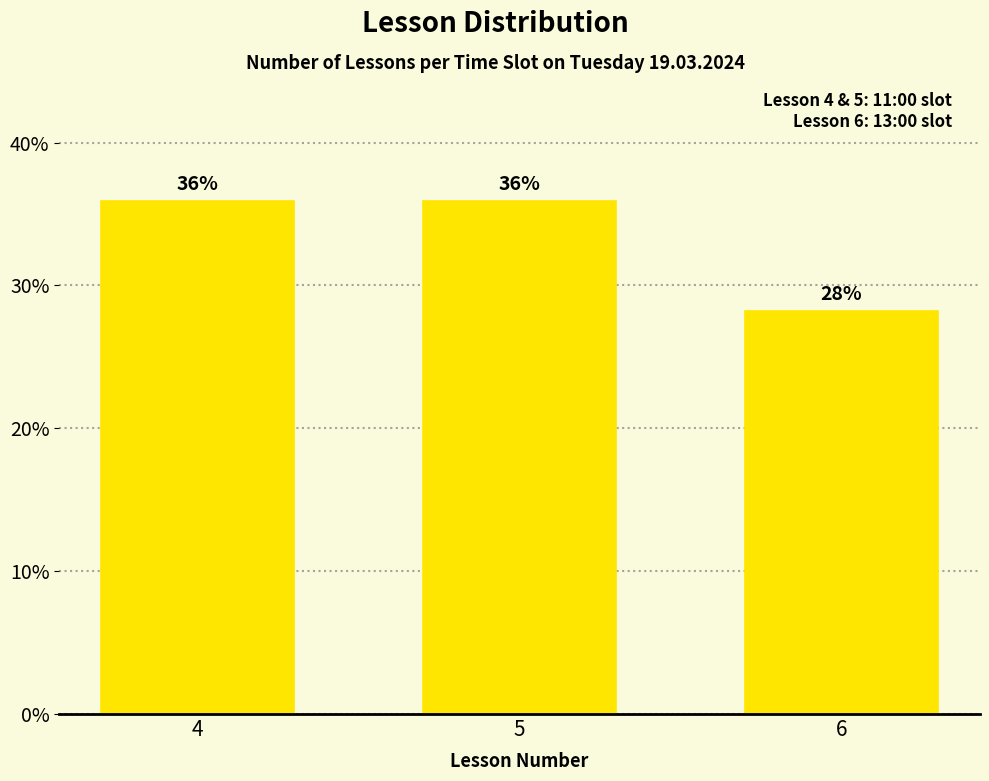

What is the average value?

33.3